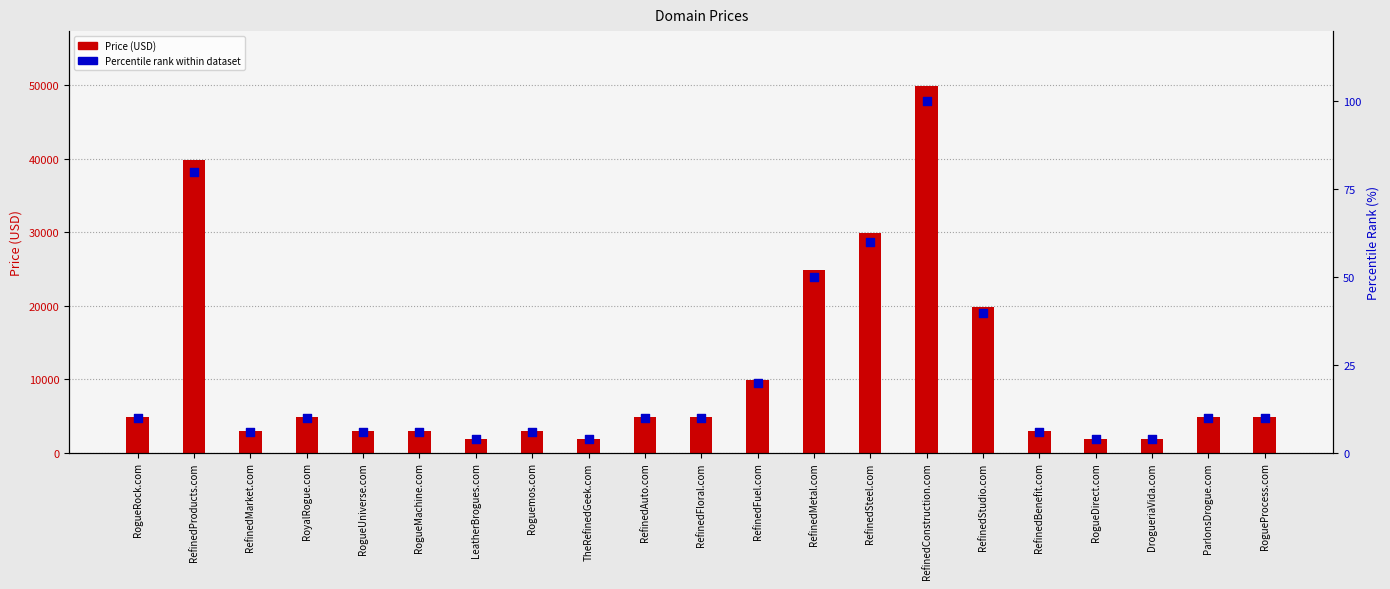

Which series has the largest Y range (max minus min)?

Price (USD)